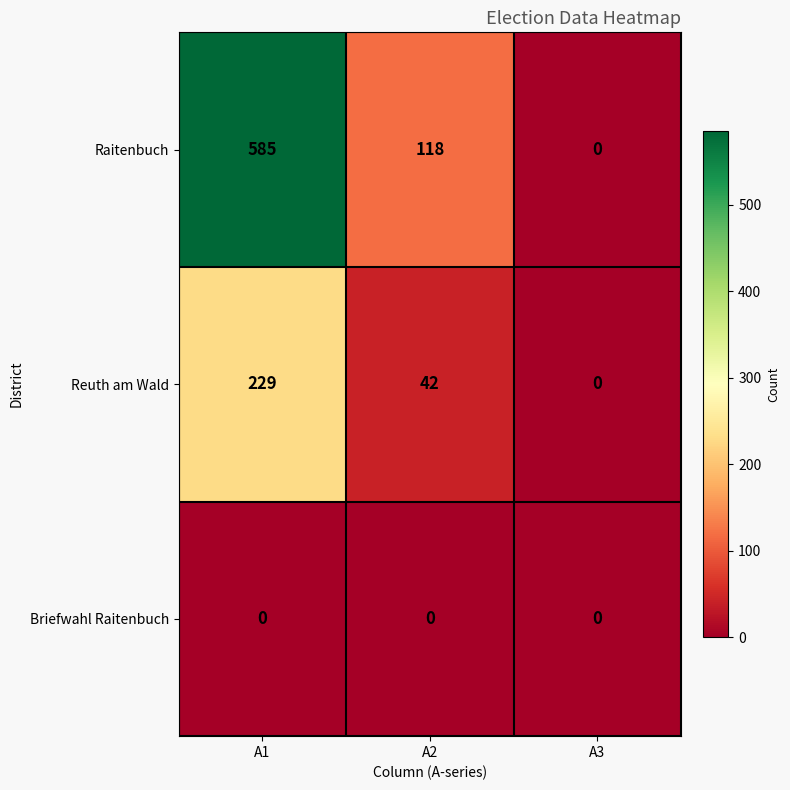

What is the sum of all Raitenbuch values?

703